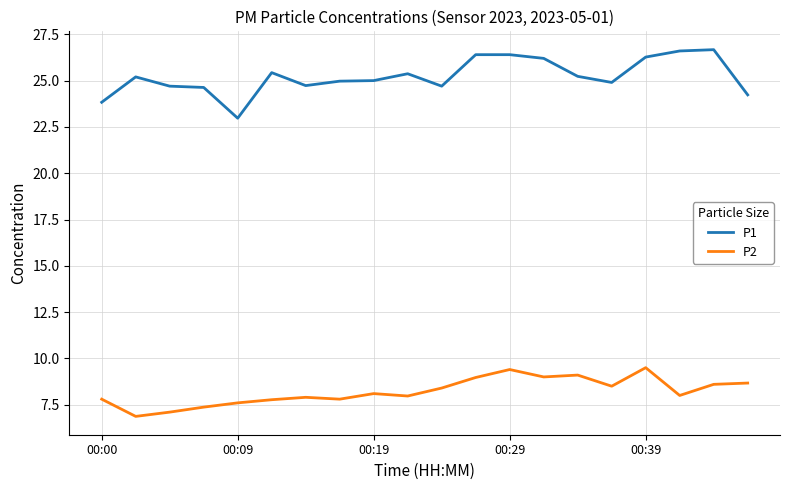

What is the difference between the maximum and minimum values in the P1 series?

3.7